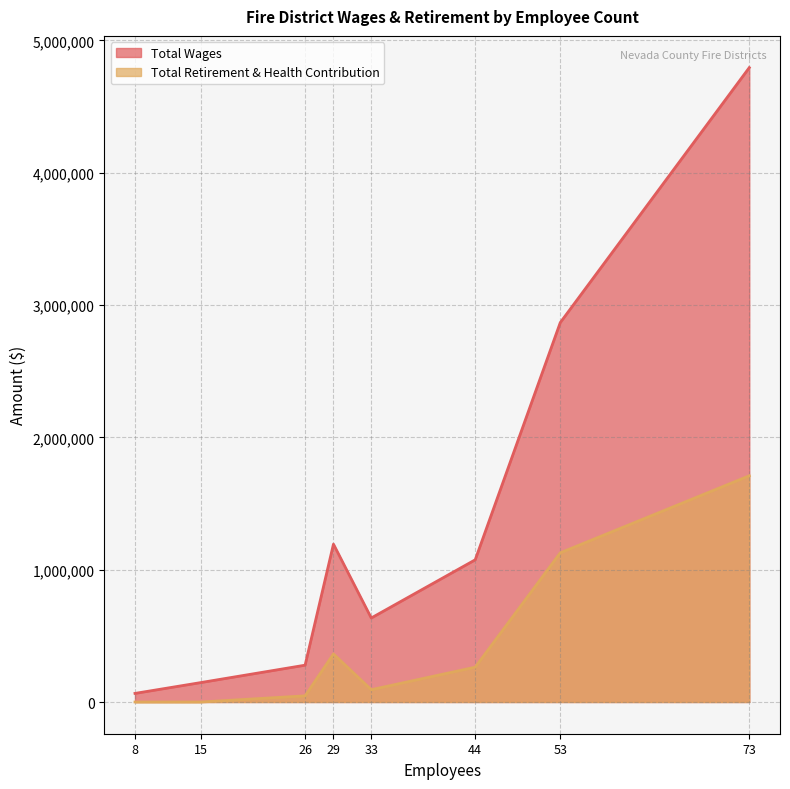

What is the greatest value displayed?

4793966